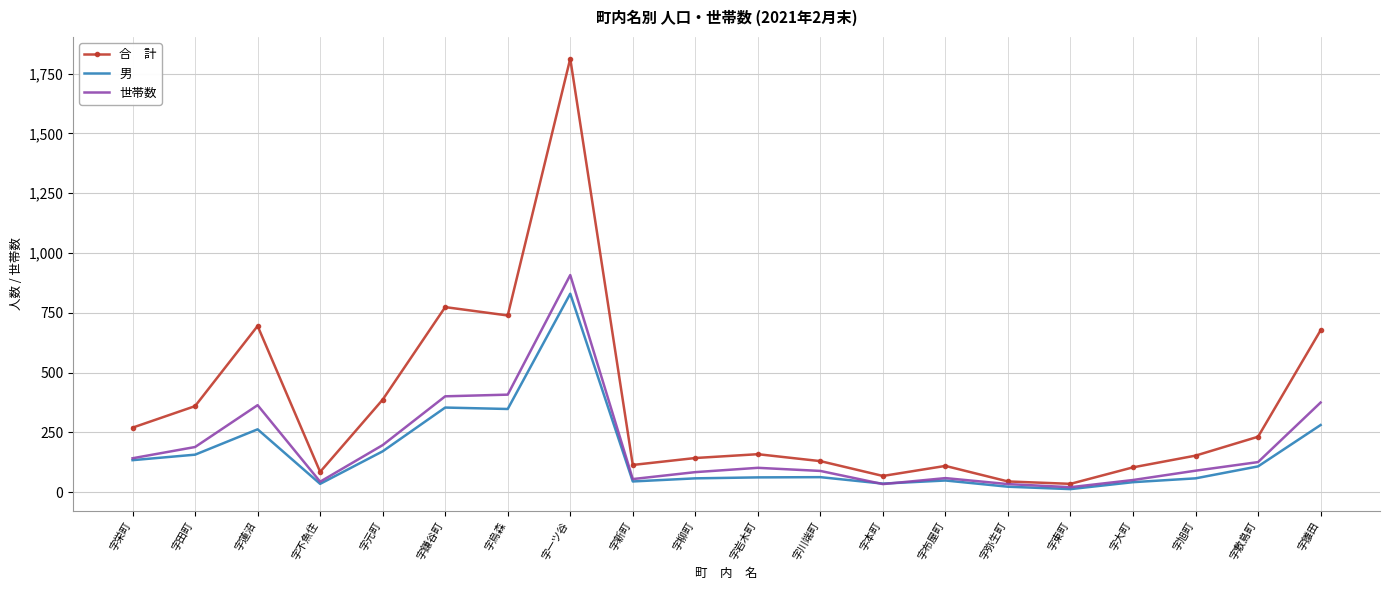

What is the spread (max minus min) of values at 字新町?

69